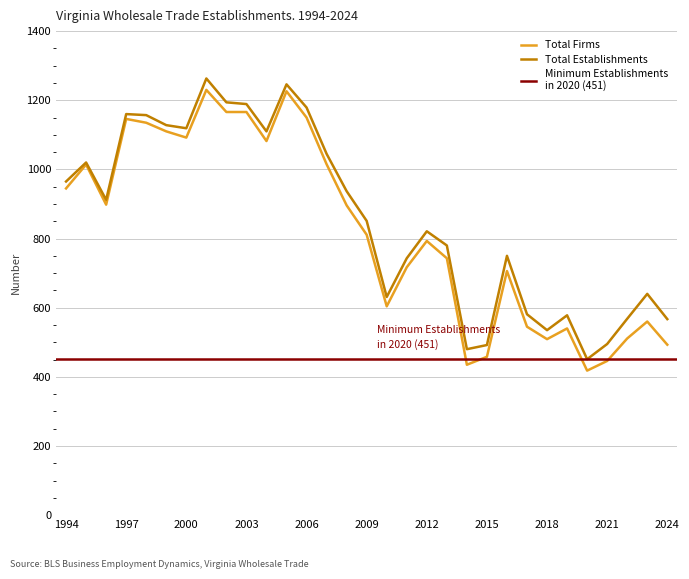

Is it true that Total Establishments equals 263 at 2018?

False